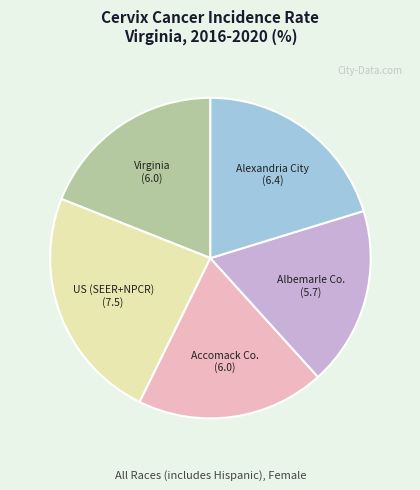

How many segments does this pie chart have?

5